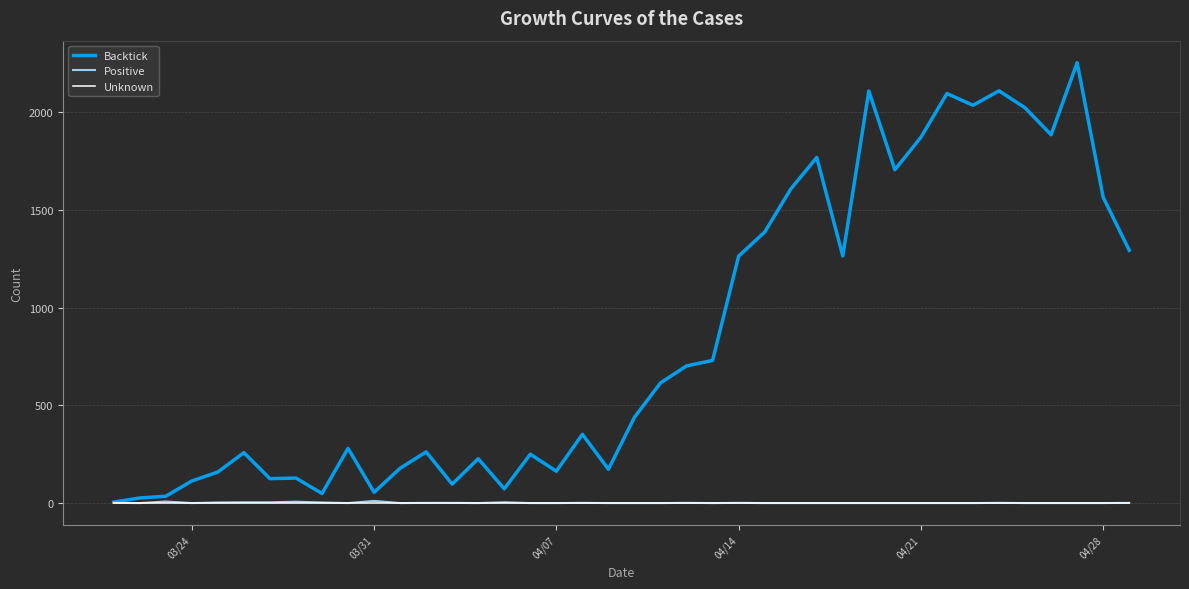

Which series has the largest total across all categories?

Backtick